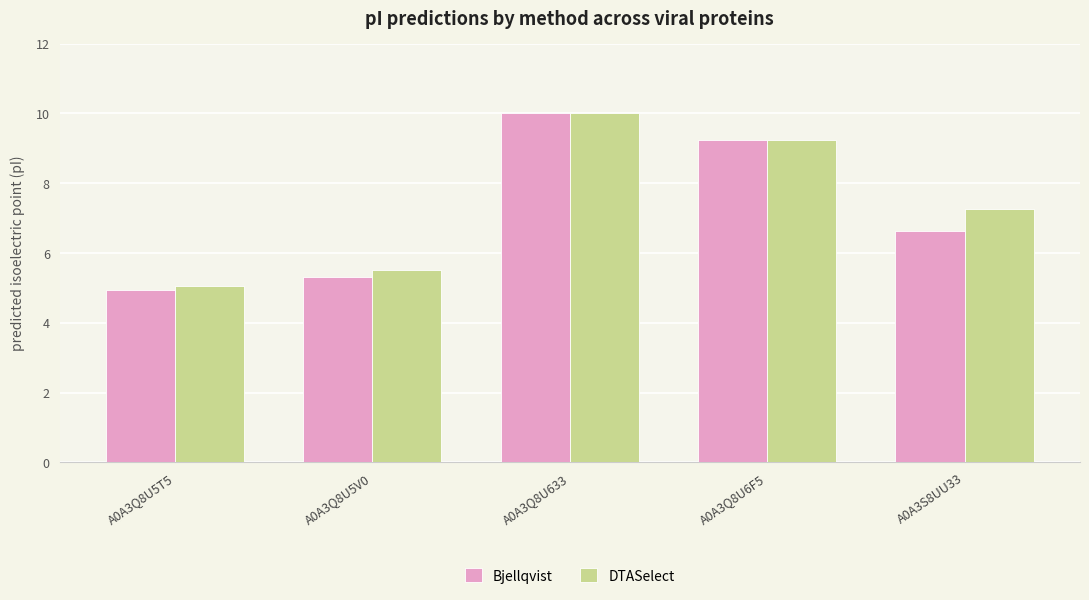

Rank the categories by Bjellqvist value from lowest to highest.

A0A3Q8U5T5, A0A3Q8U5V0, A0A3S8UU33, A0A3Q8U6F5, A0A3Q8U633